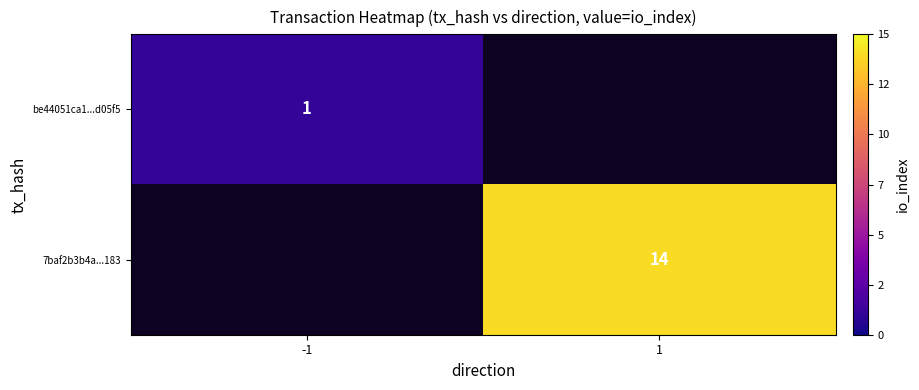

The value of 7baf2b3b4a...183 at 1 is 3.8. True or false?

False